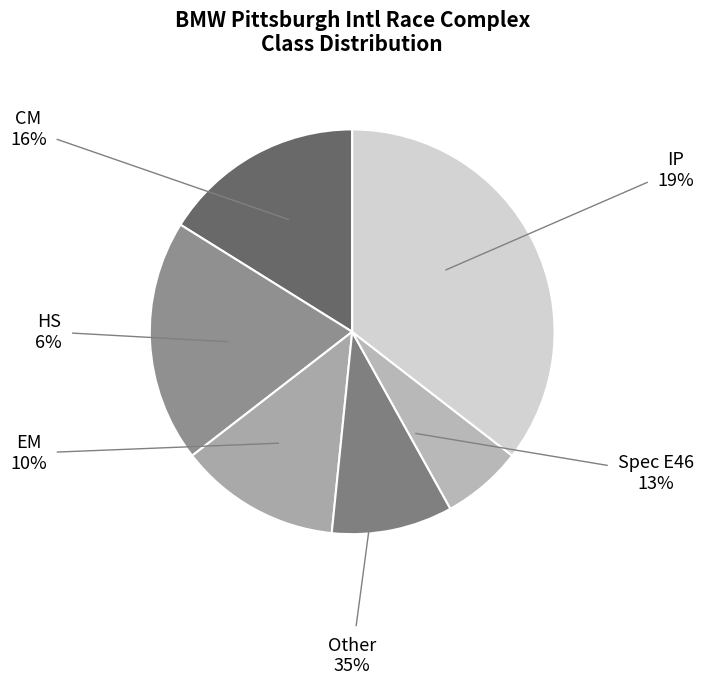

True or false: IP accounts for 26% of the total.

False